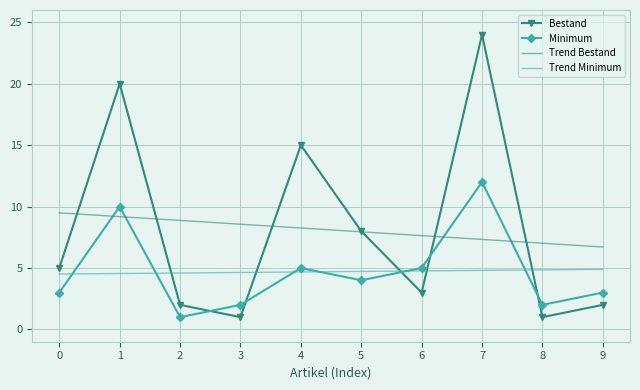

Between 4 and 7, which series saw the biggest shift?

Bestand